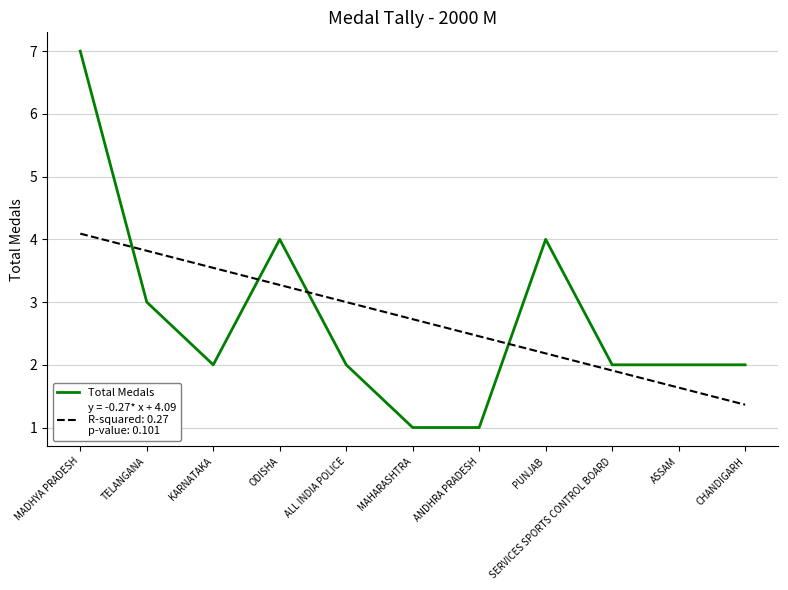

How many lines are shown in the chart?

2